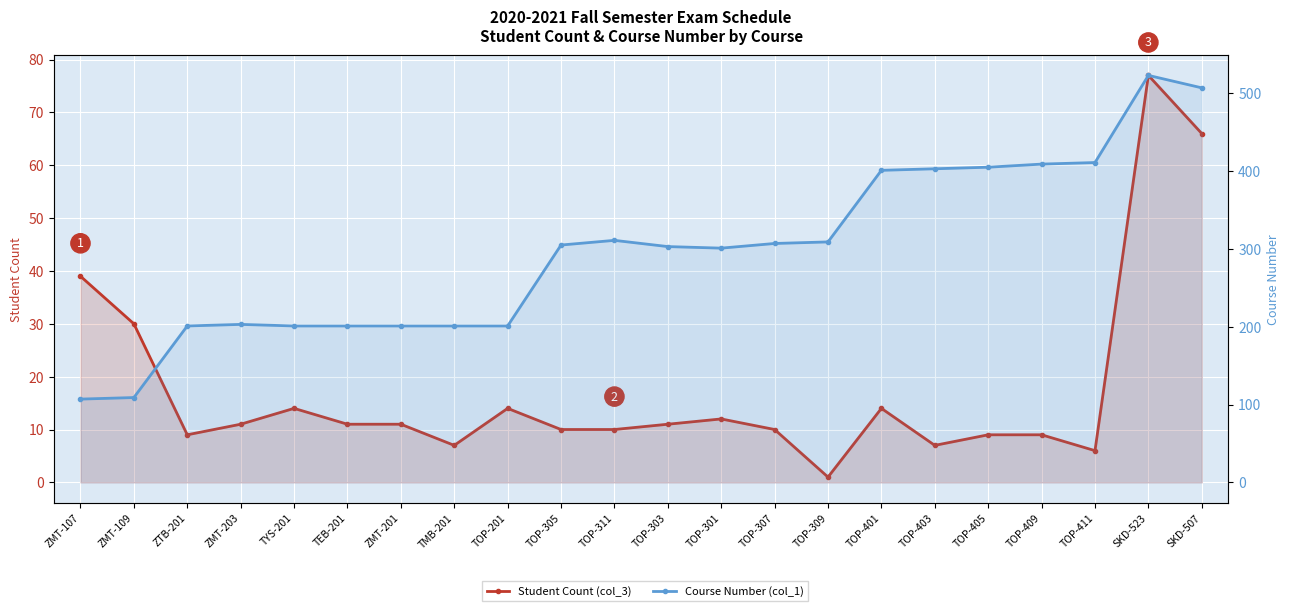

Between TOP-309 and TOP-401, which series saw the biggest shift?

Course Number (col_1)